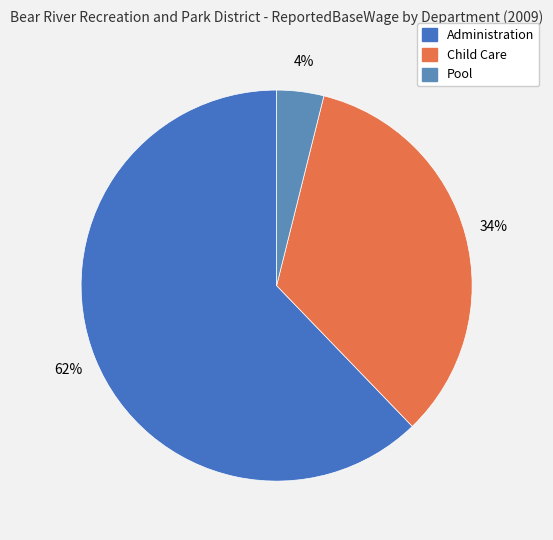

How many slices are in this pie chart?

3